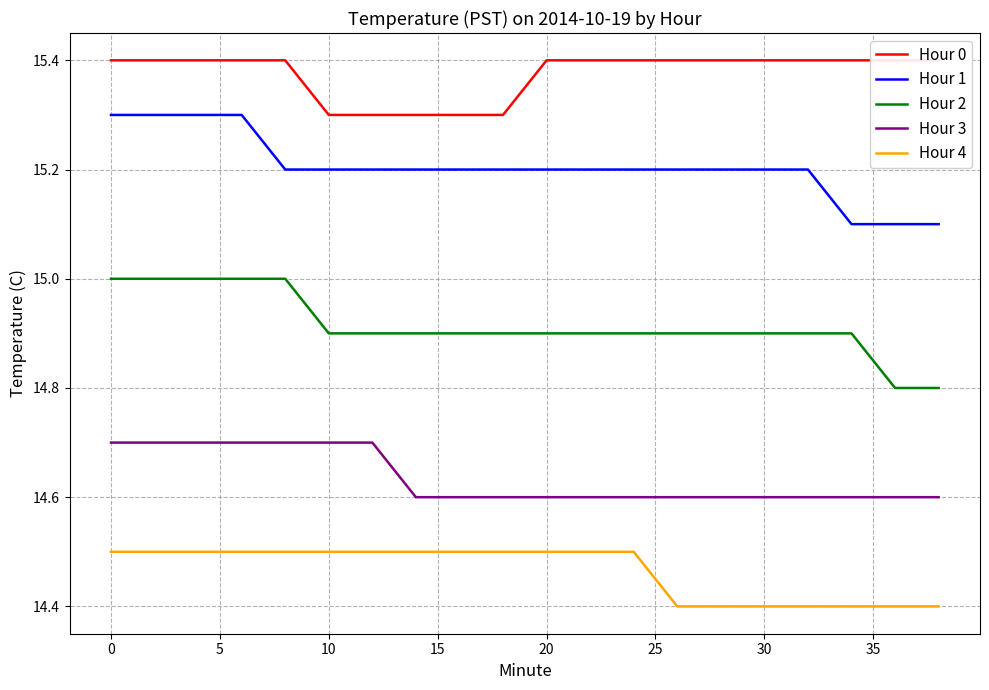

What is the average value of the Hour 2 series?

14.9